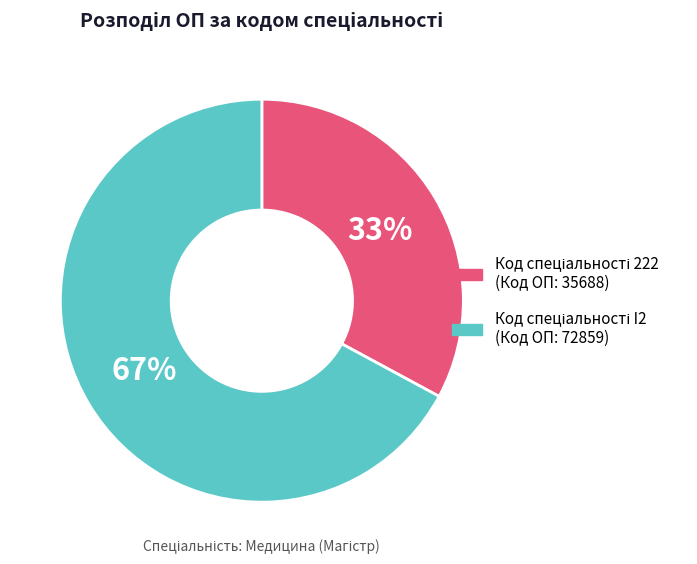

Is there a majority slice in this chart?

Yes